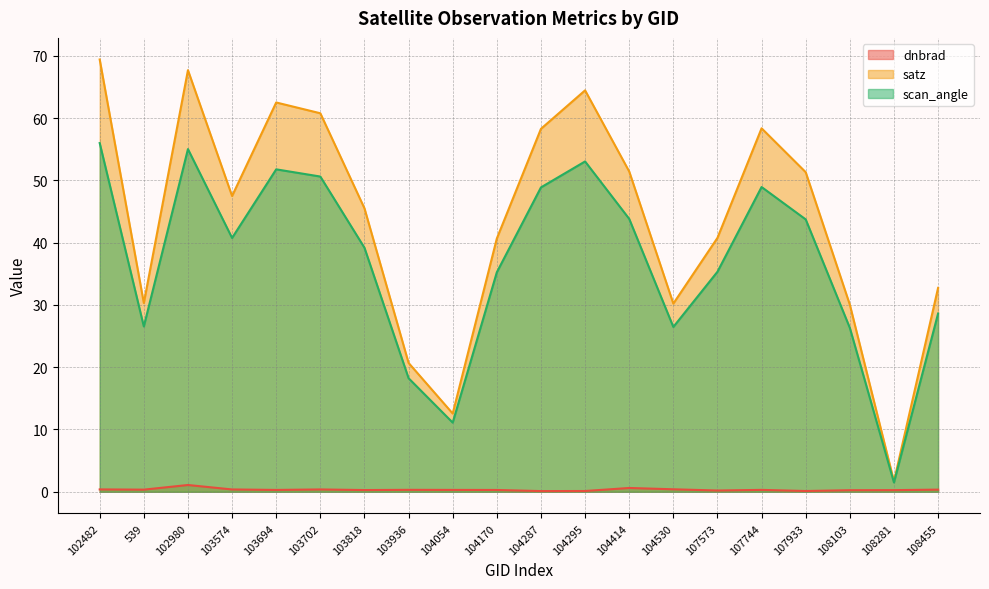

What is the maximum value shown in the chart?

69.4